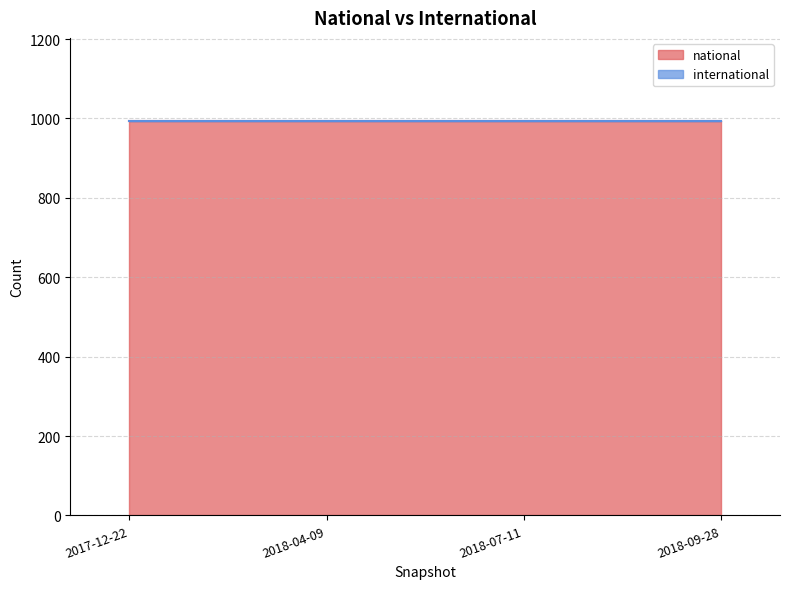

What is the approximate value of national at 2018-09-28?

994